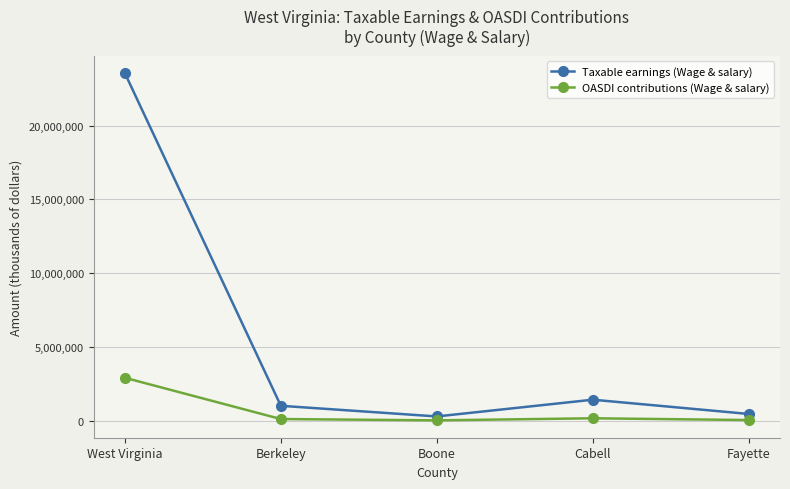

What is the value of the OASDI contributions (Wage & salary) point at the 4th from the left?

178119